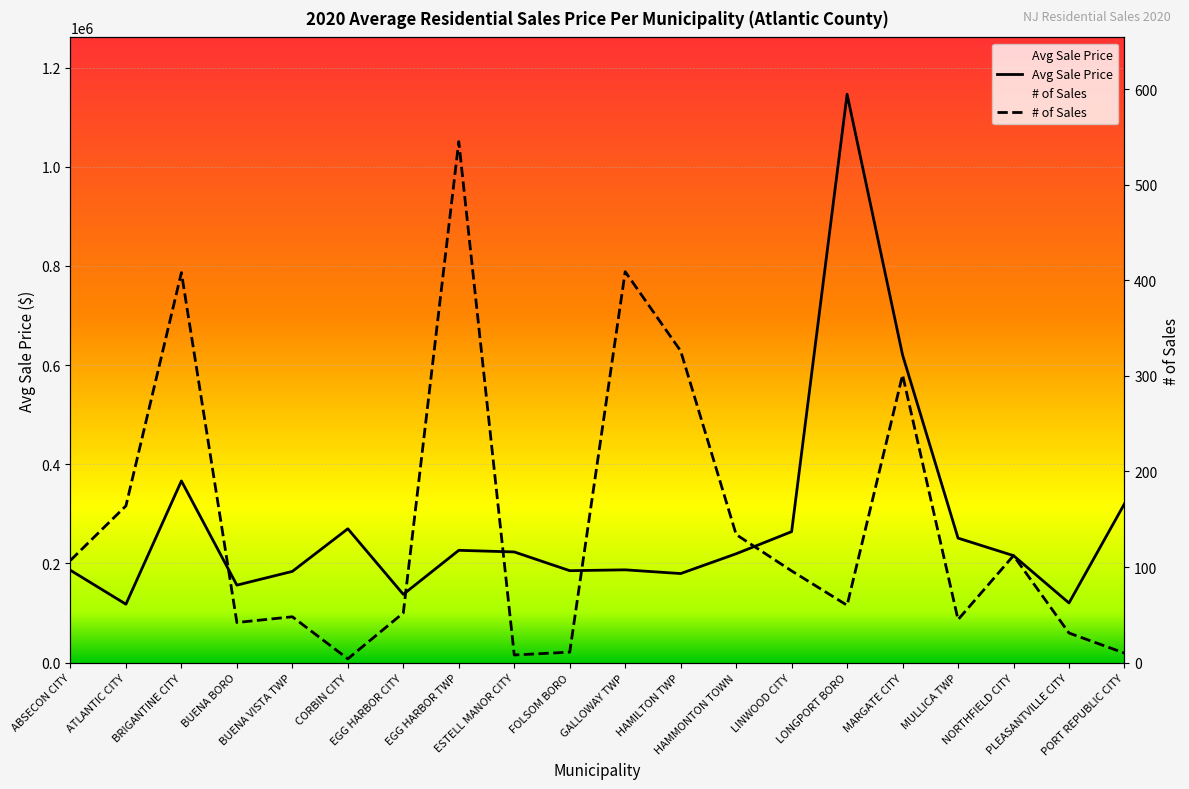

Reading left to right, what are all the values shown in this chart?

Avg Sale Price: 186314.0	117895.3	366460.6	156327.1	184078.1	270000.0	137736.2	226572.6	223300.0	185509.1	187208.6	179696.4	219629.7	264193.7	1146316.5	620418.1	251180.8	215845.0	120364.3	320490.0
# of Sales: 107.0	164.0	408.0	42.0	48.0	4.0	52.0	545.0	8.0	11.0	409.0	326.0	134.0	96.0	60.0	301.0	45.0	112.0	31.0	10.0